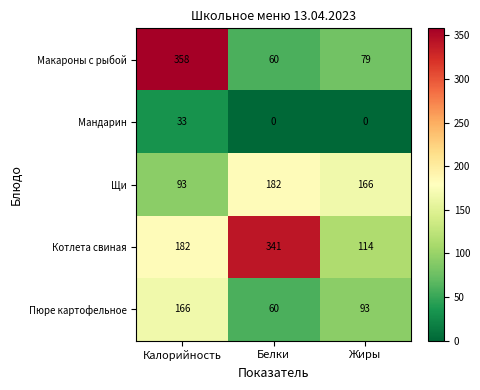

Which category has the lowest value in the Макароны с рыбой series?

Белки